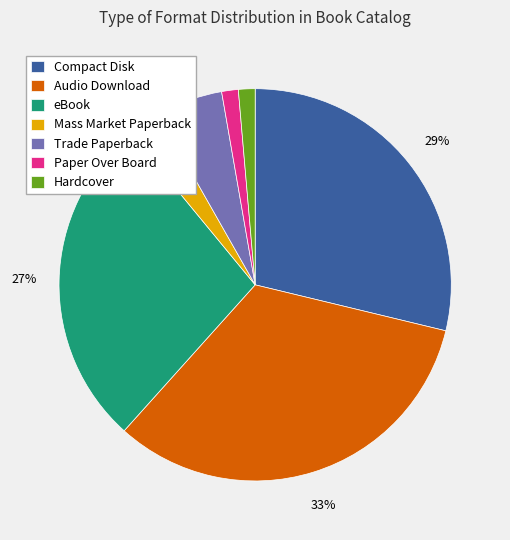

To the nearest percent, what is the difference between the largest and smallest slice percentages?

32%